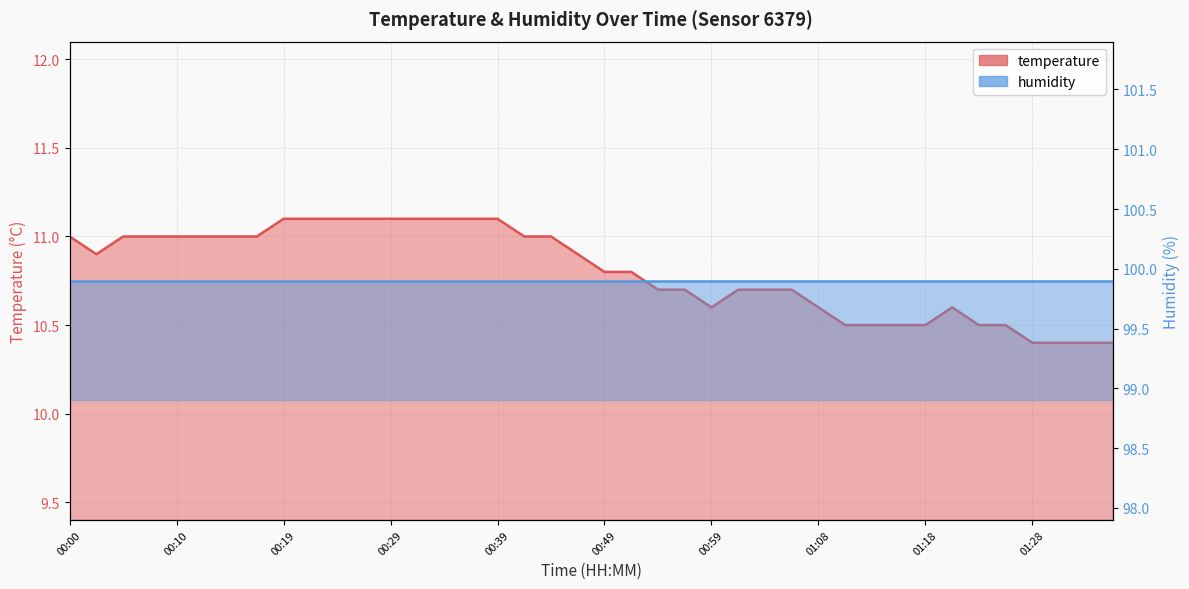

Does the chart display data point markers on the line(s)?

No